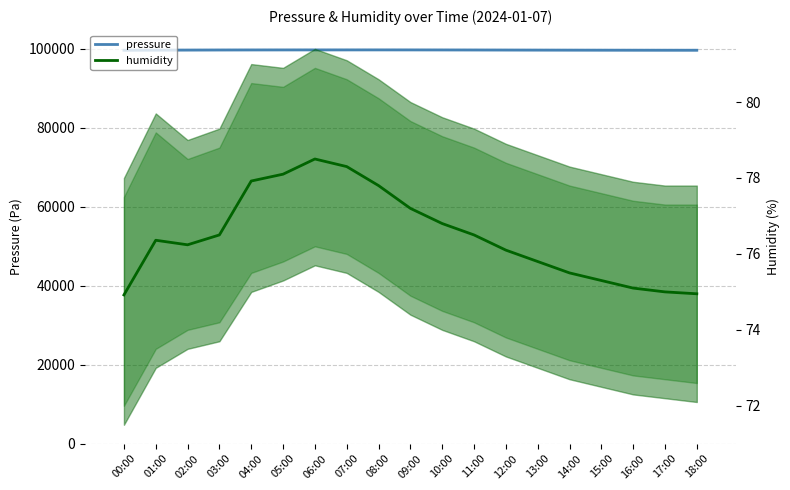

Are the bars horizontal?

No